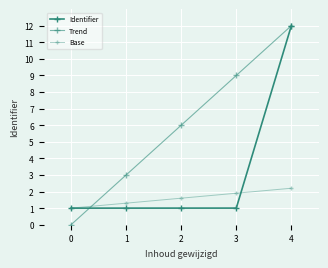

How many series are shown in this chart?

3